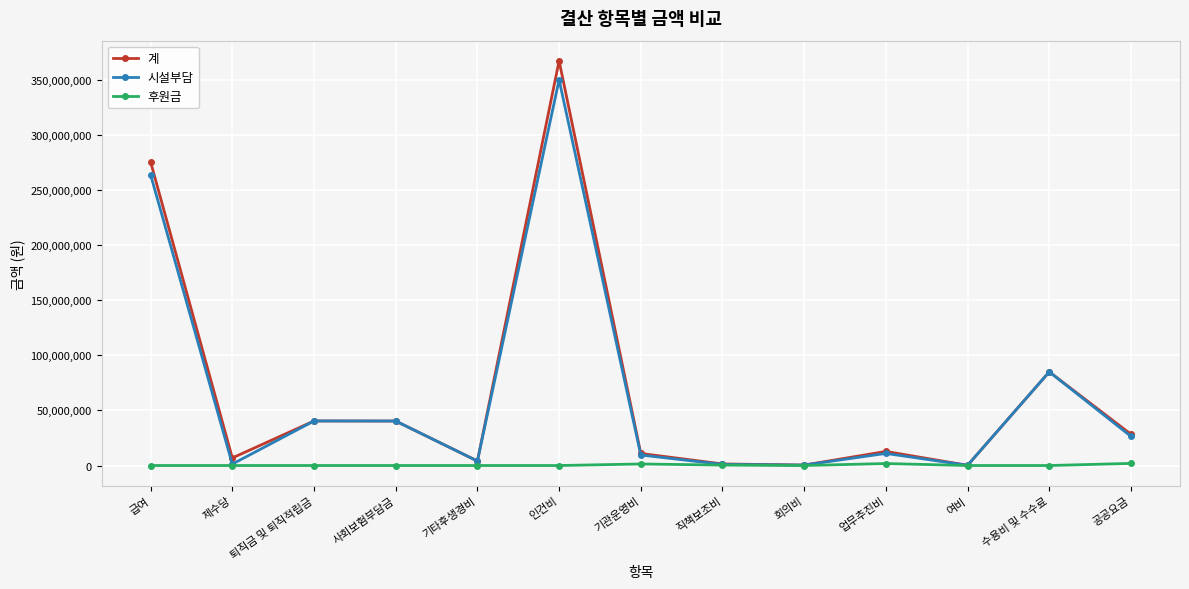

What is the difference between the highest and lowest values at 기관운영비?

9547840